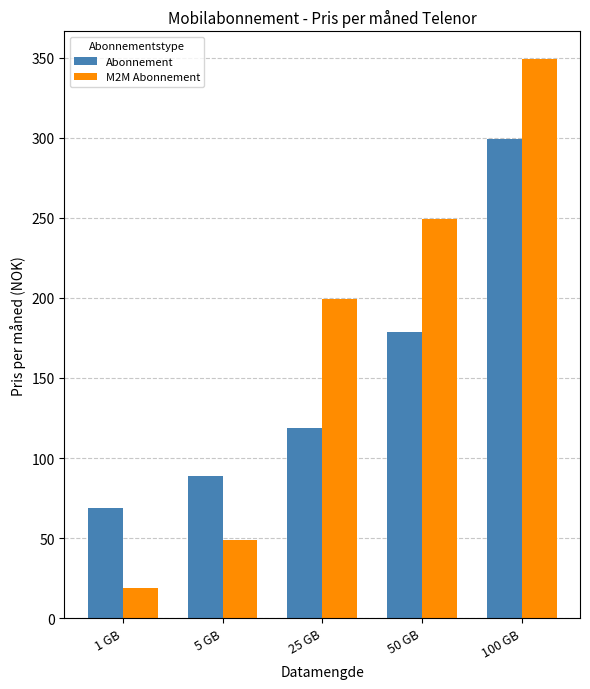

What is the sum of the Abonnement values at 1 GB and 5 GB?

158